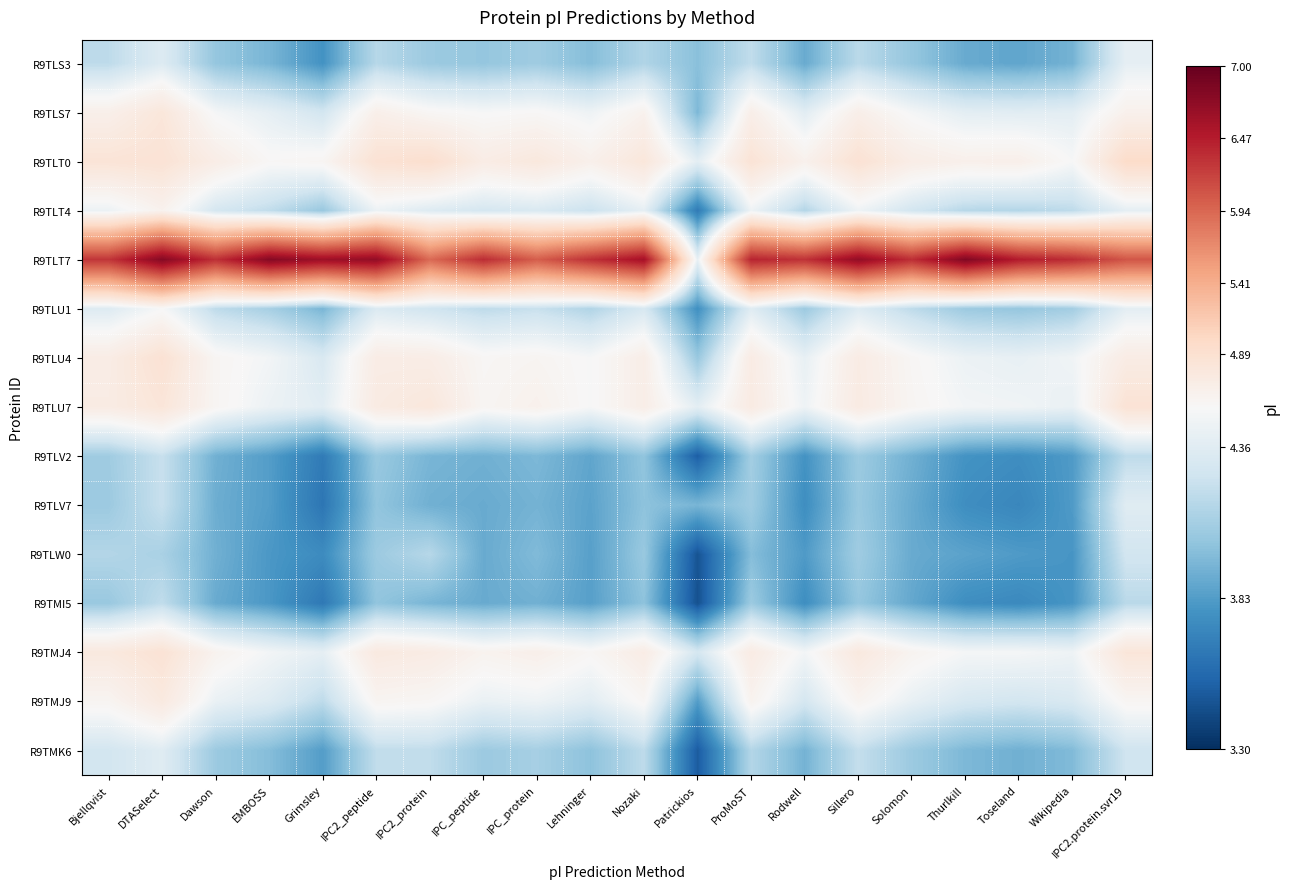

Which series has the largest total across all categories?

R9TLT7